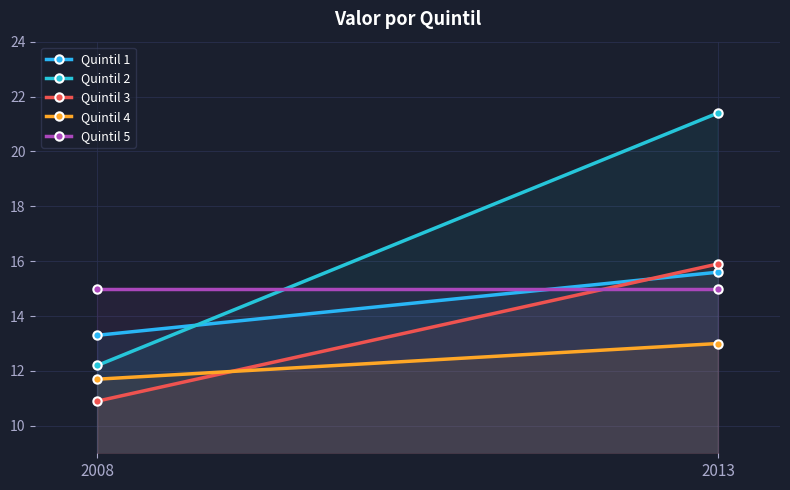

What is the sum of all Quintil 4 values?

24.7